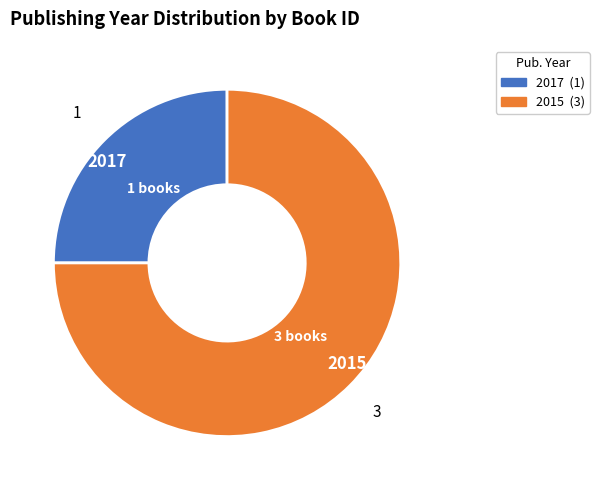

Approximately how many times larger is the value at 2015 compared to 2017?

3.0